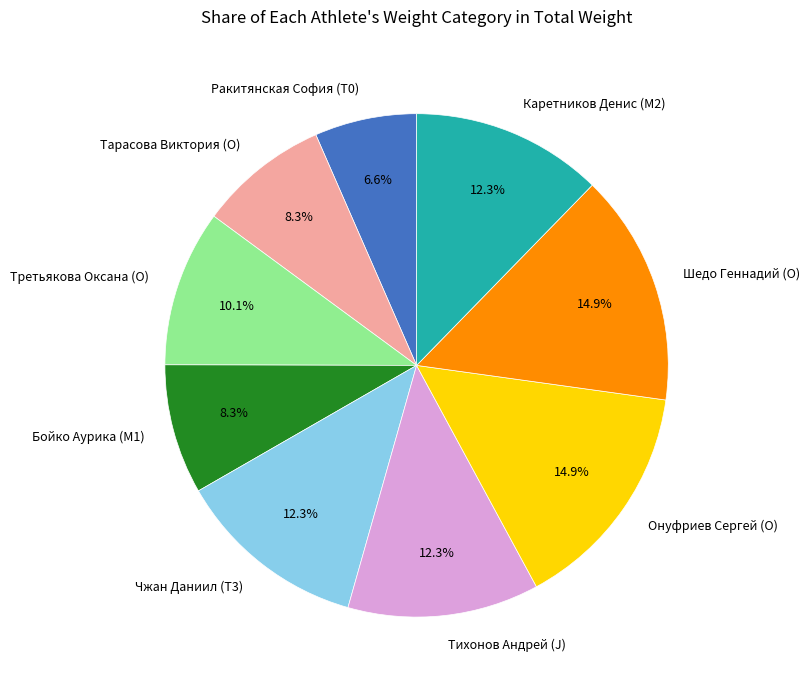

What is the smallest slice in the pie chart?

Ракитянская София (T0)